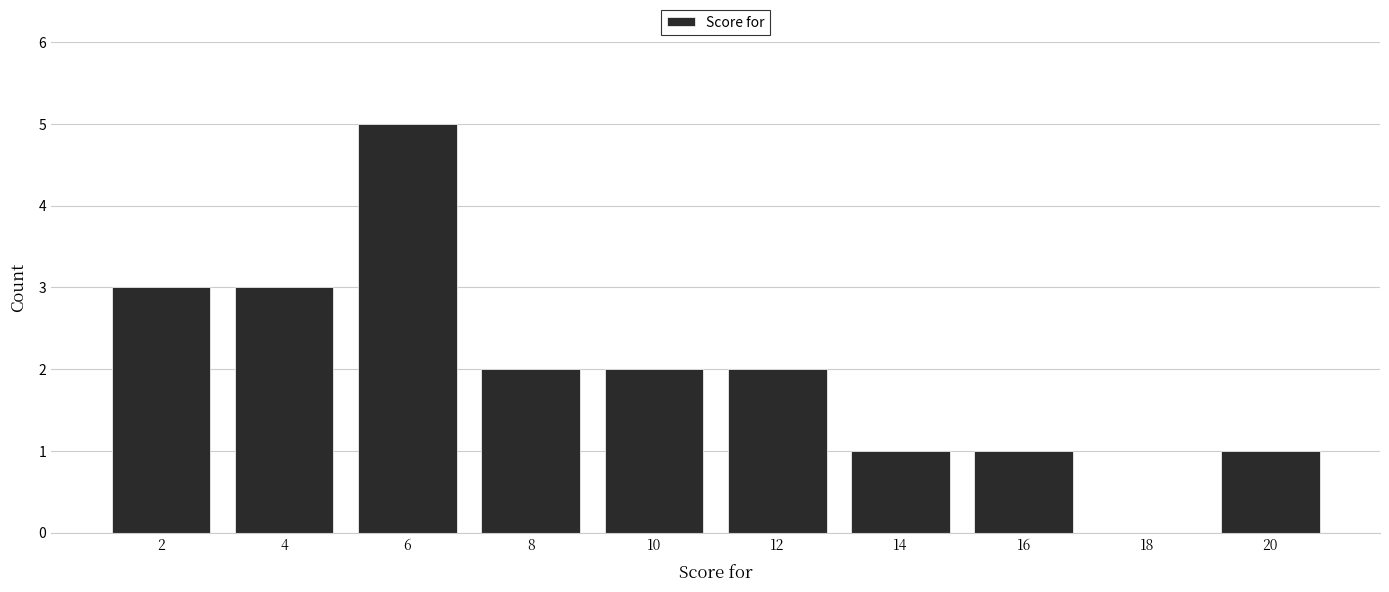

Reading left to right, list all the values displayed in this chart.

2=3	4=3	6=5	8=2	10=2	12=2	14=1	16=1	18=0	20=1